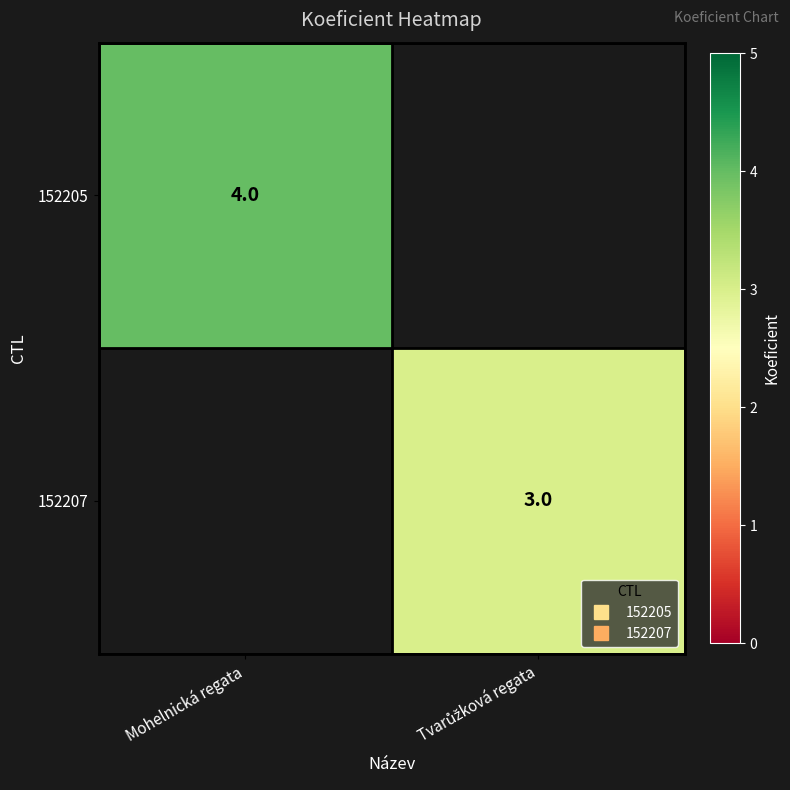

What is the minimum value shown in the chart?

3.0